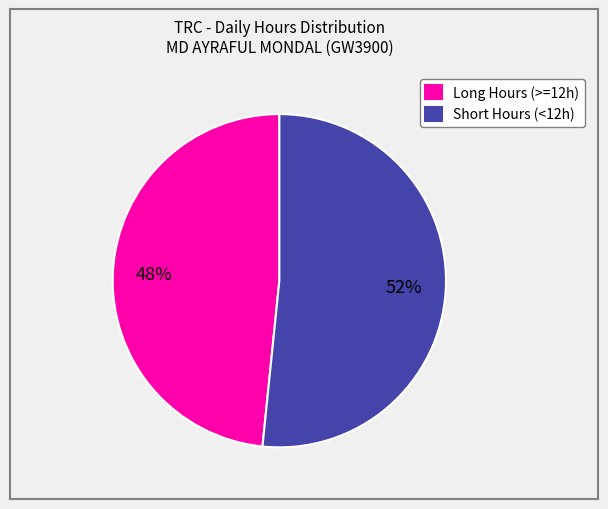

What percentage is the Long Hours (>=12h) slice, to the nearest percent?

48%